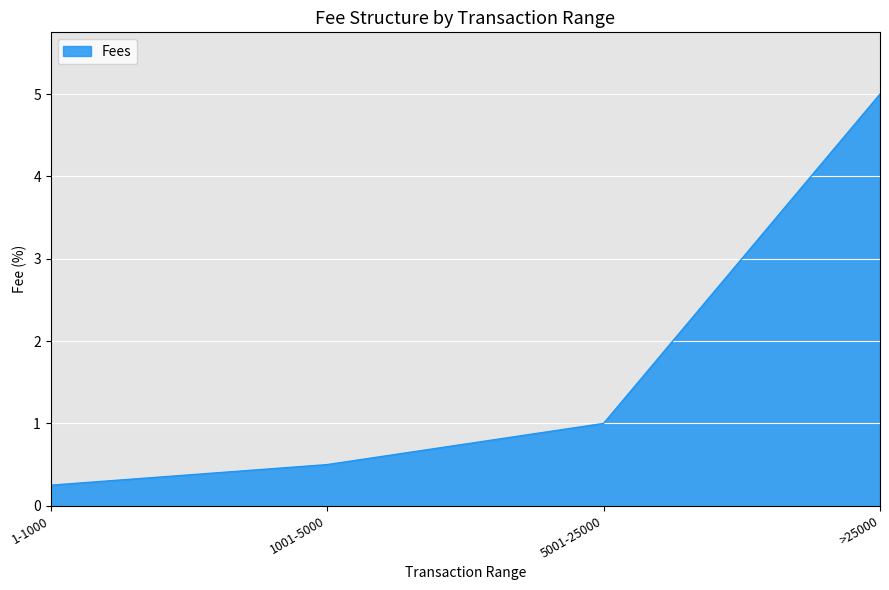

What is the change in value from 5001-25000 to >25000?

+4.0